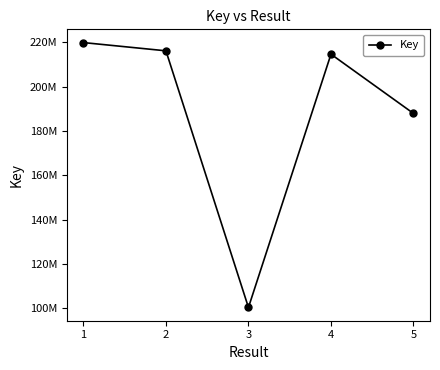

Which has a higher value, 4 or 2?

2